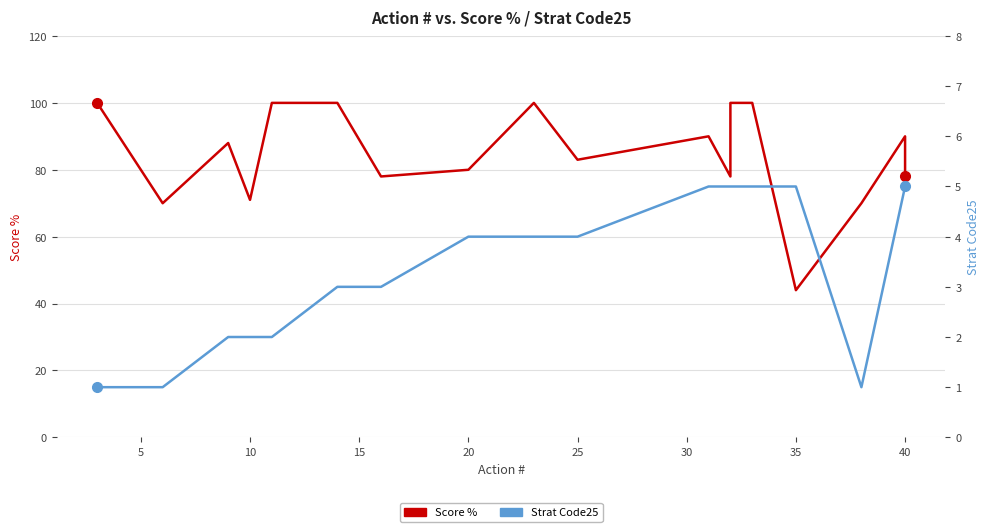

What are all the series names shown in the legend?

Score %, Strat Code25